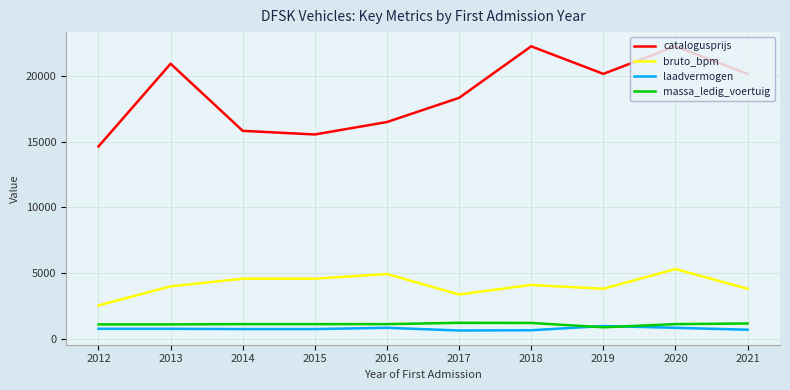

The laadvermogen series shows 975 at 2019. True or false?

True